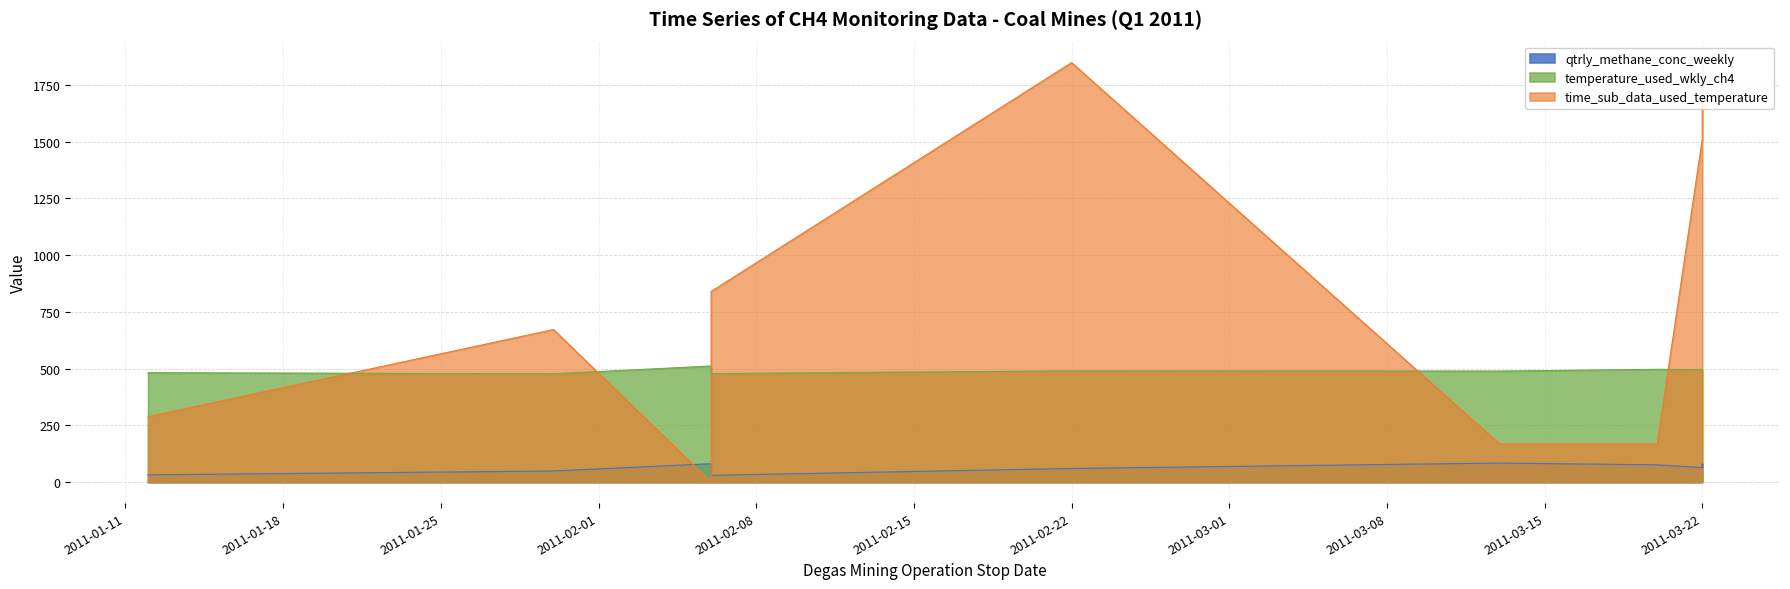

List the series in order of their peak value, lowest first.

qtrly_methane_conc_weekly, temperature_used_wkly_ch4, time_sub_data_used_temperature